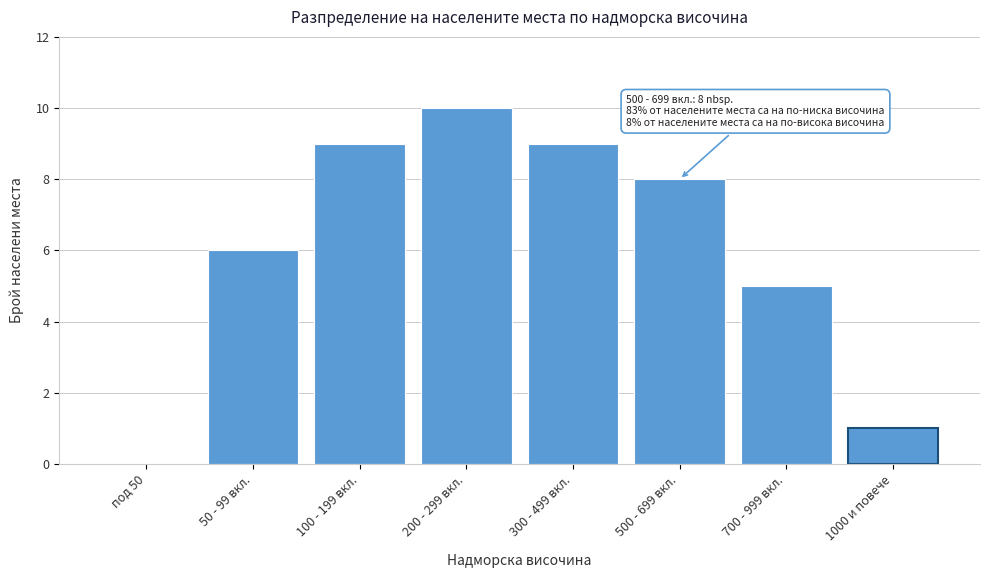

Reading right to left, what are all the values shown in this chart?

1000 и повече=1	700 - 999 вкл.=5	500 - 699 вкл.=8	300 - 499 вкл.=9	200 - 299 вкл.=10	100 - 199 вкл.=9	50 - 99 вкл.=6	под 50=0